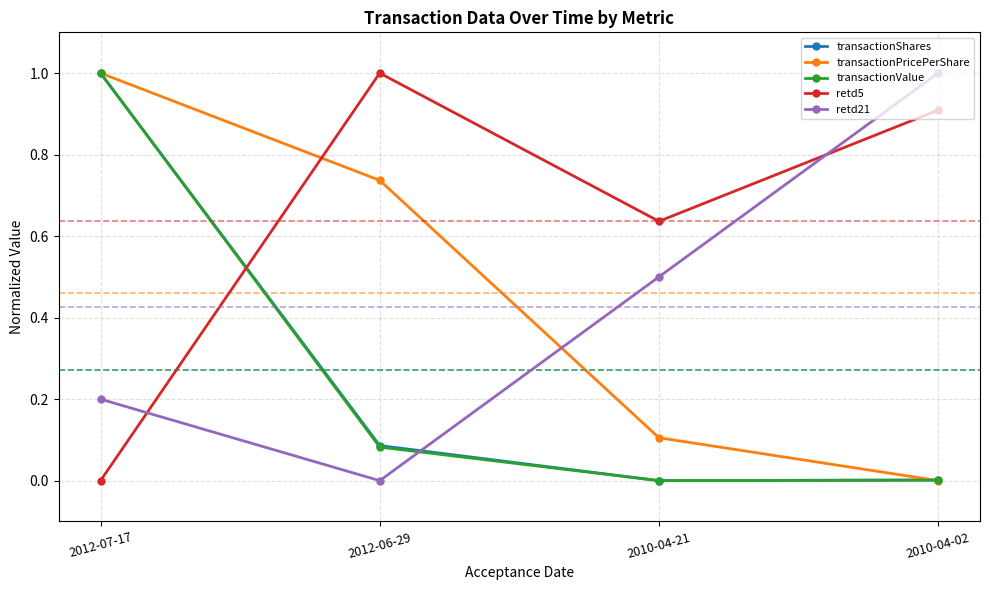

How many retd21 values are between 0 and 1?

4